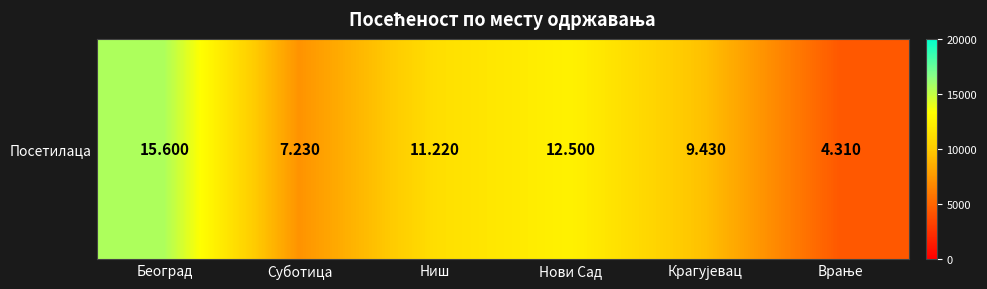

Rank the categories by value from lowest to highest.

Врање, Суботица, Крагујевац, Ниш, Нови Сад, Београд